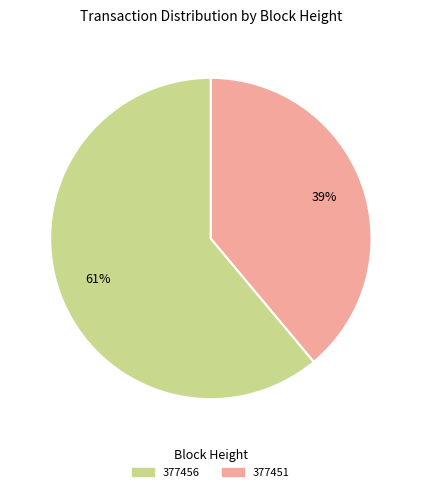

Is there a majority slice in this chart?

Yes